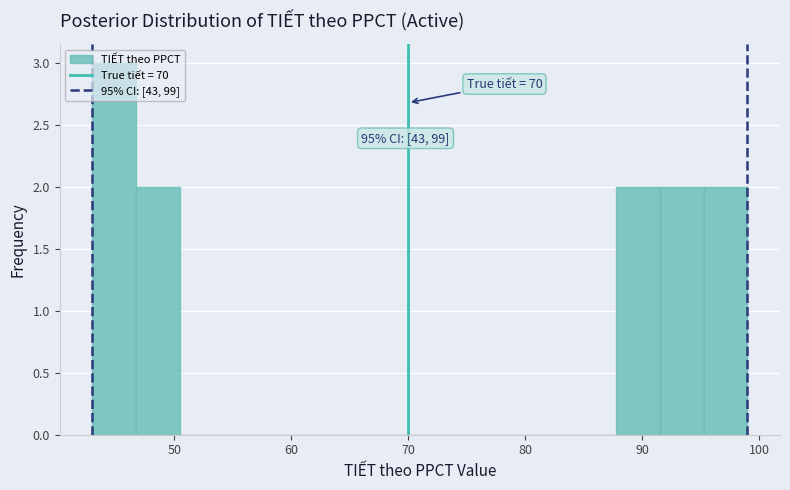

Around what value on the x-axis is the tallest bar? Give the approximate position of its centre, as read against the axis.

45